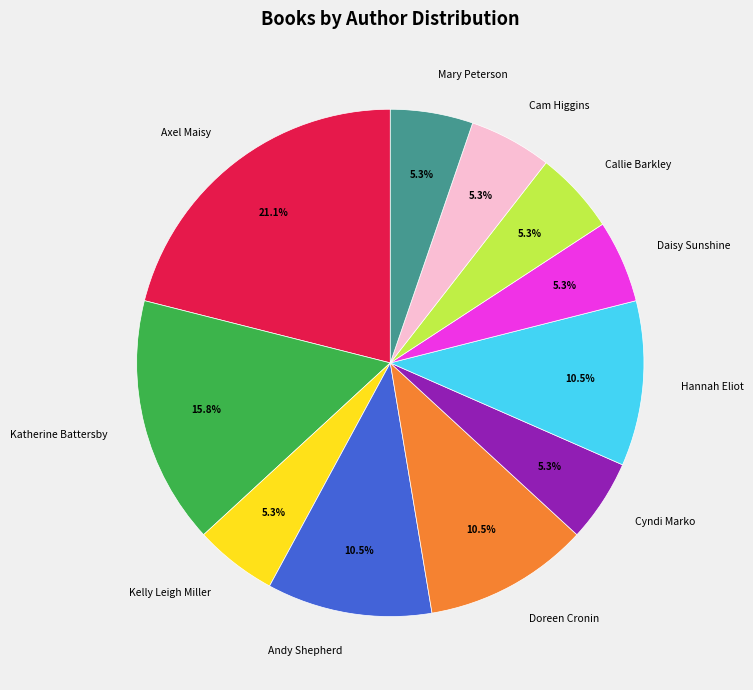

Does any single category account for the majority?

No